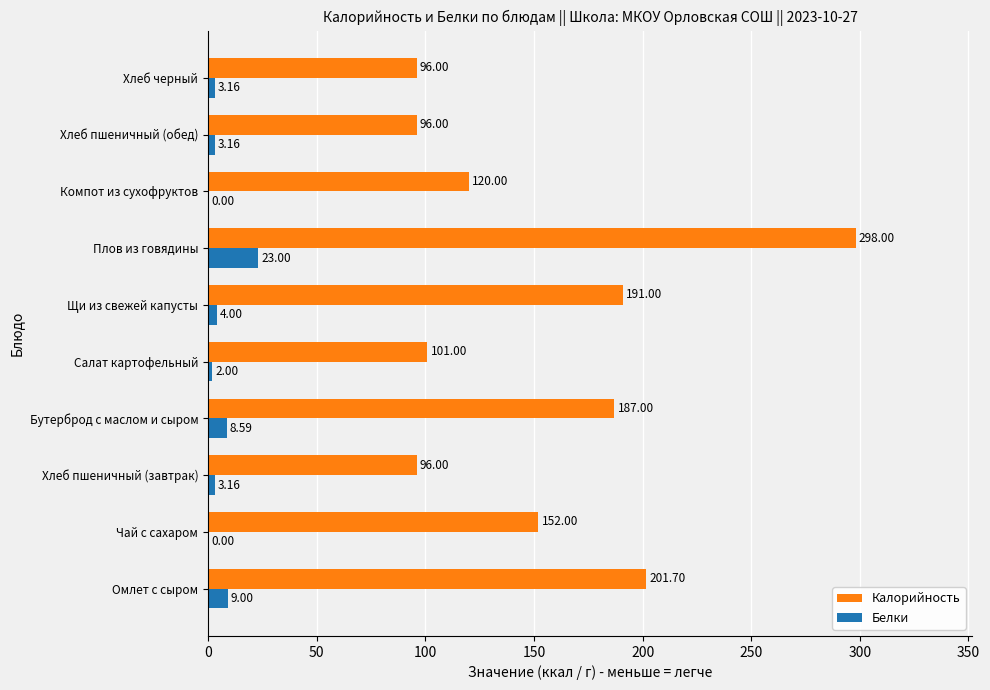

What is the average value of the Калорийность series?

153.9